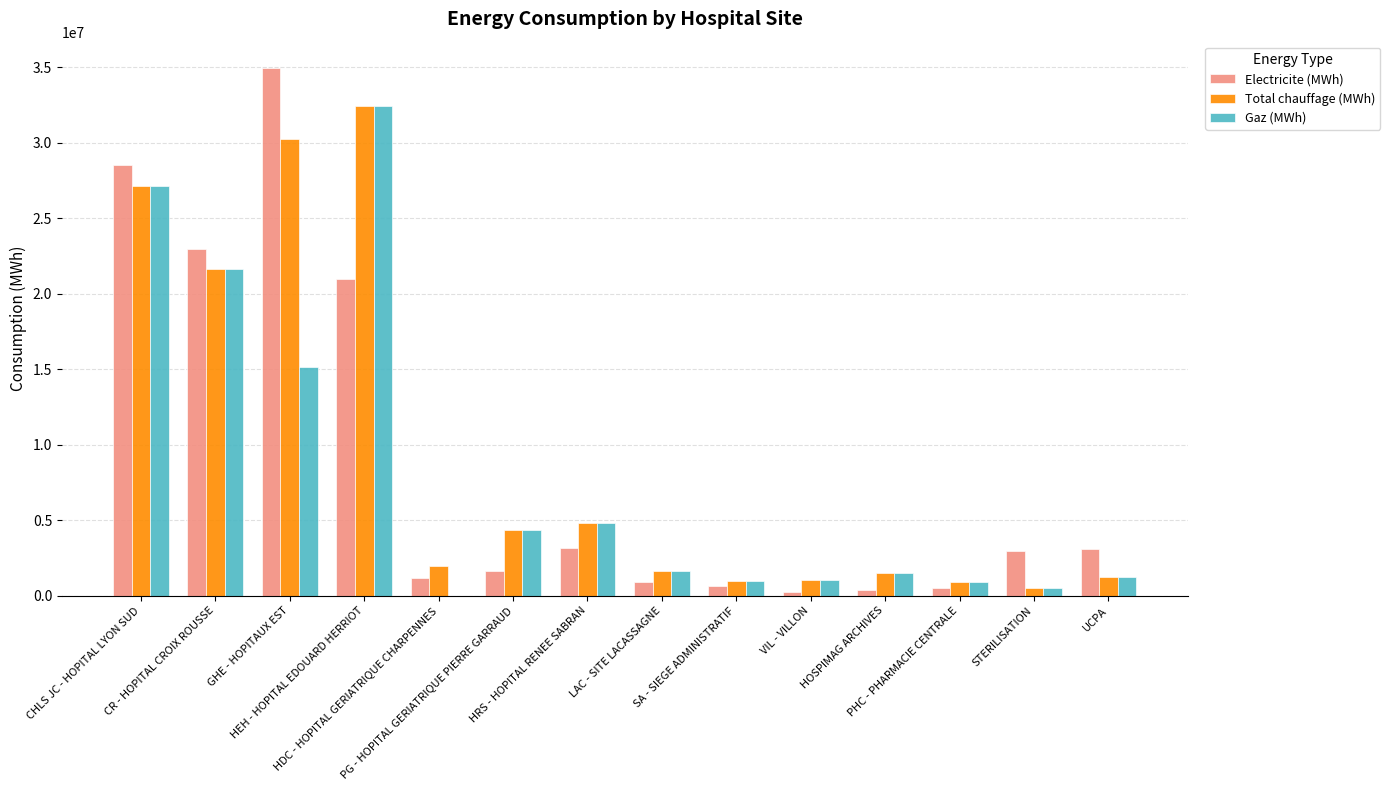

At which label does Electricite (MWh) first exceed 2933382?

CHLS JC - HOPITAL LYON SUD